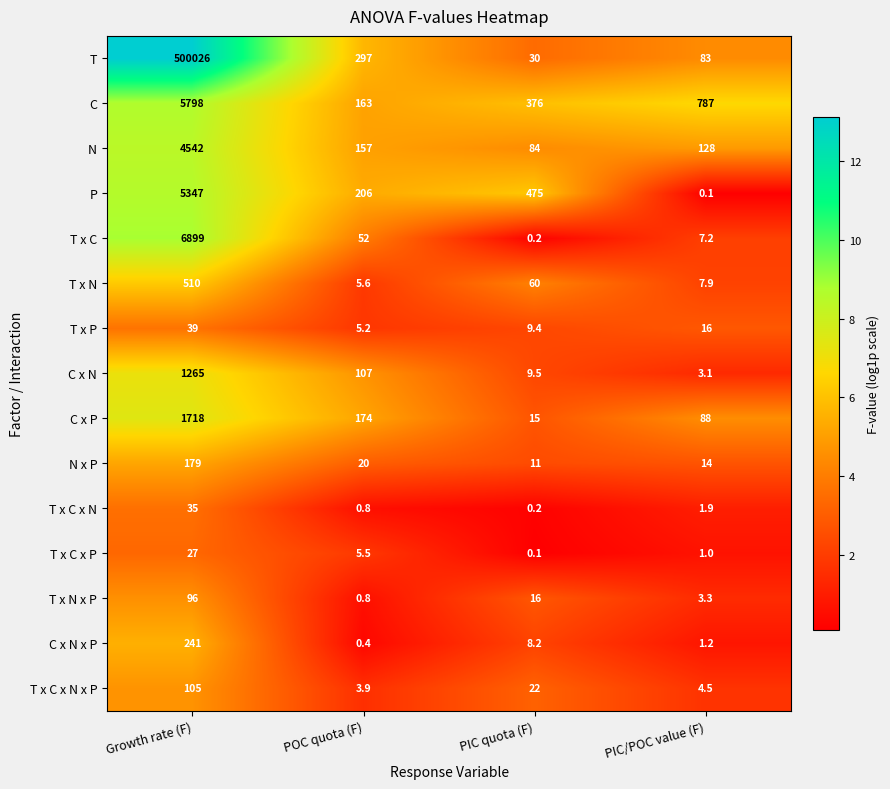

At which category is the sum across all series the highest?

Growth rate (F)